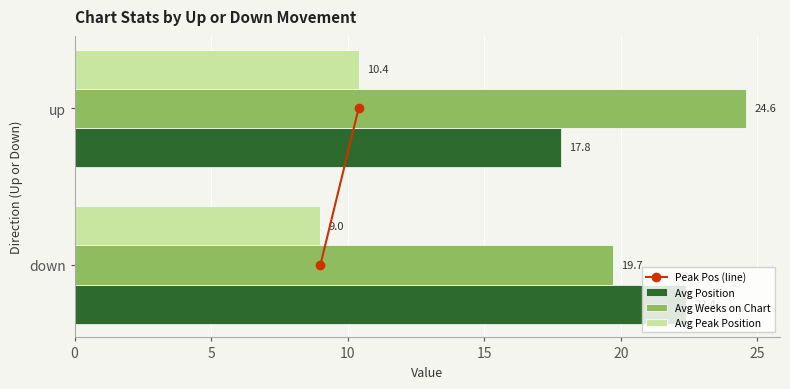

List the series in order of their peak value, lowest first.

Avg Peak Position, Avg Position, Avg Weeks on Chart